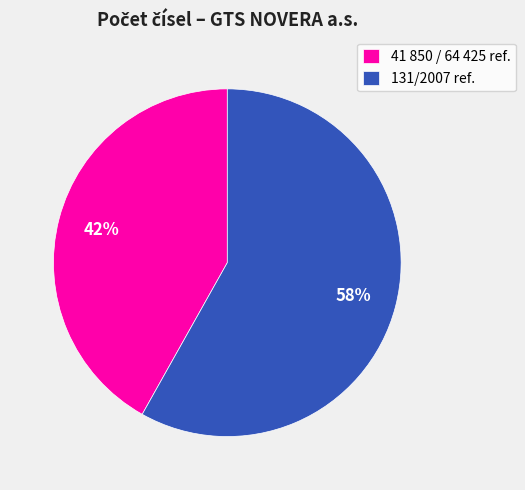

Which category has the smallest portion of the pie?

41 850 / 64 425 ref.